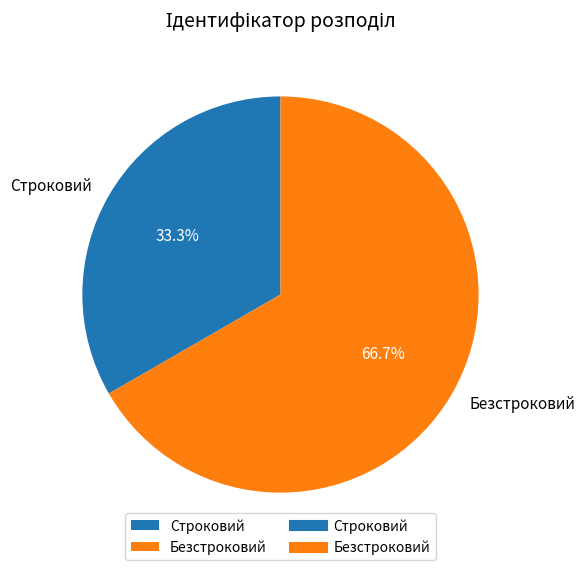

What is the smallest slice in the pie chart?

Строковий